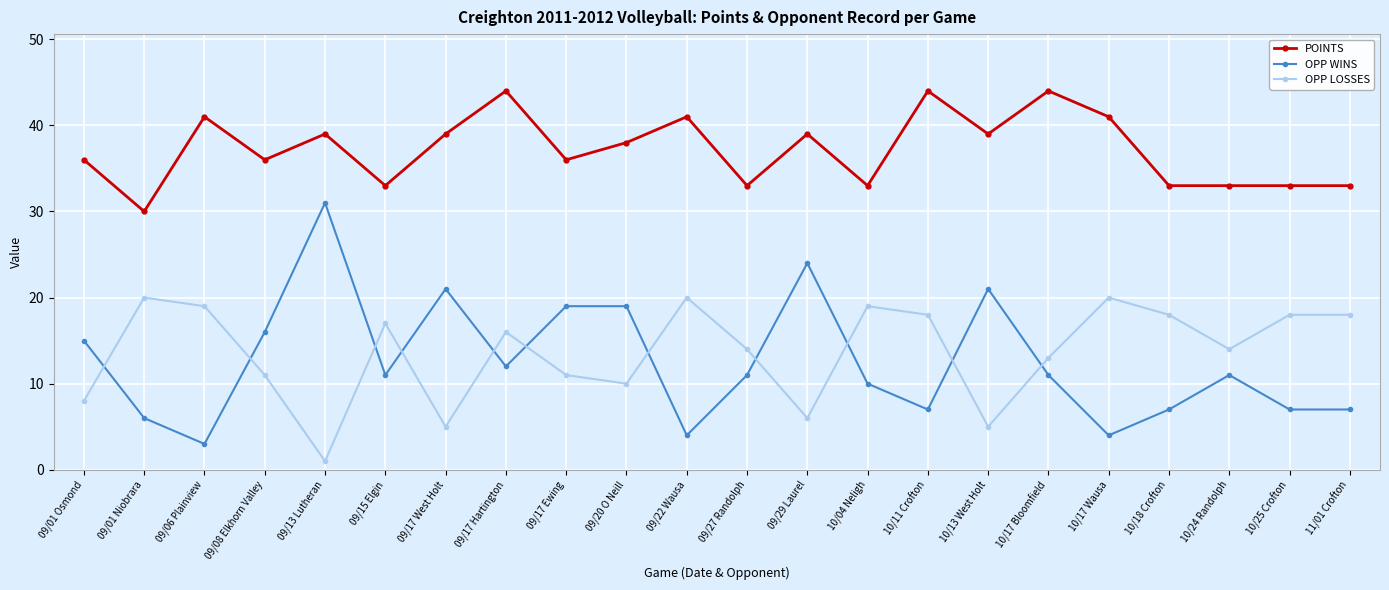

What position from the left is 10/13 West Holt?

16